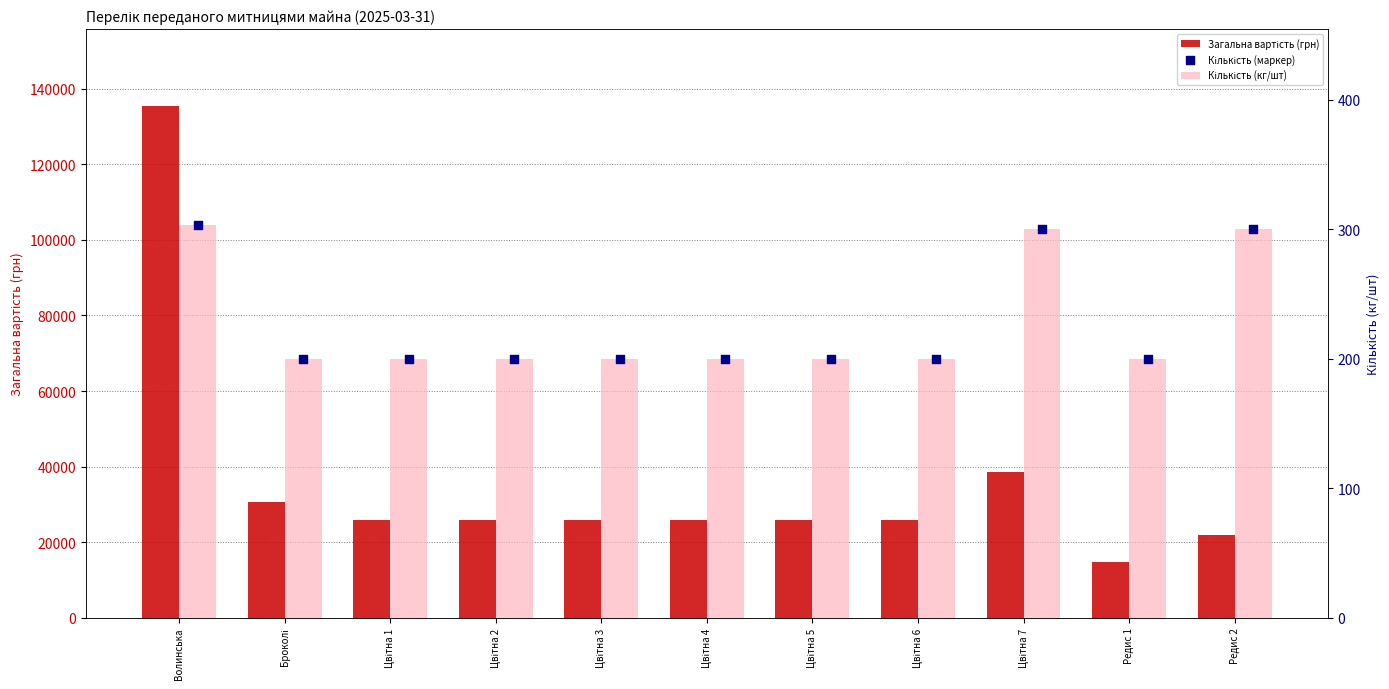

Which series contains the highest Y value?

Загальна вартість (грн)